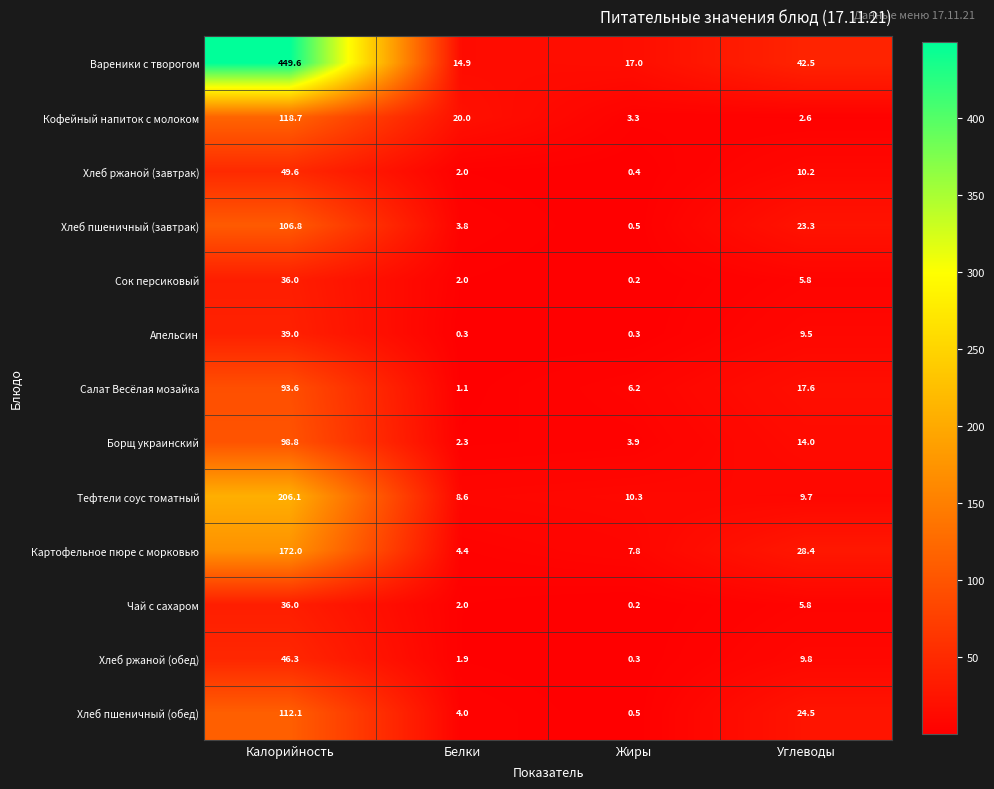

At which label is Тефтели соус томатный closest to 107?

Жиры